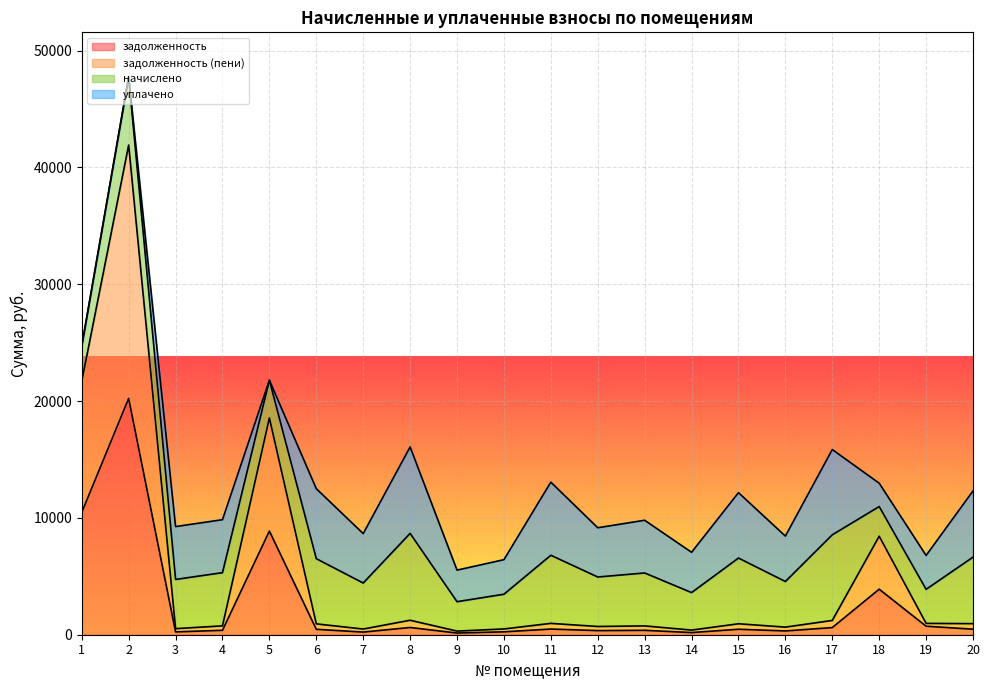

Where is задолженность (пени) nearest to the value 21114?

1